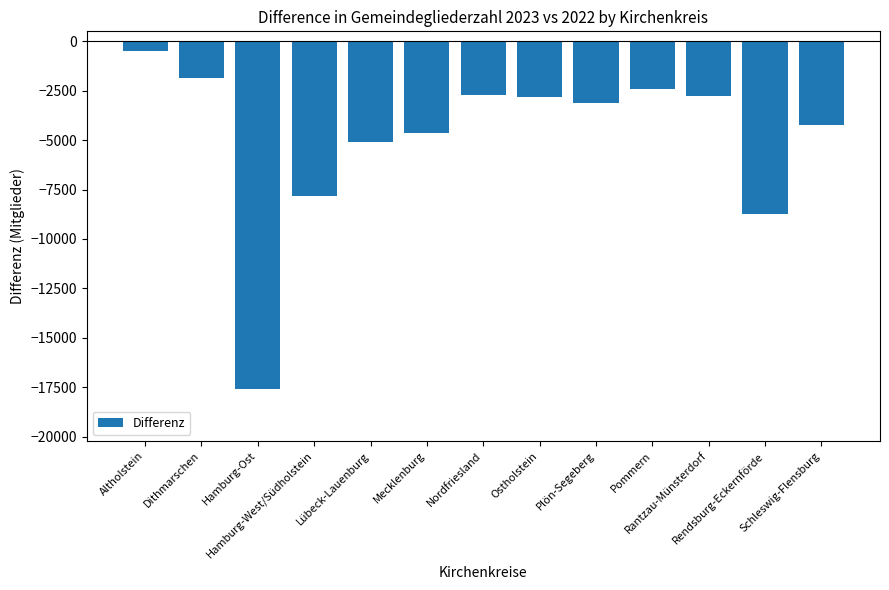

What is the label of the 11th bar from the left?

Rantzau-Münsterdorf